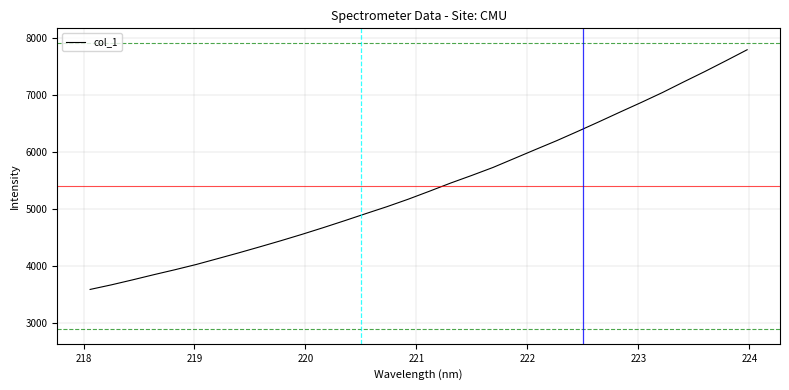

What is the maximum value shown in the chart?

7800.2